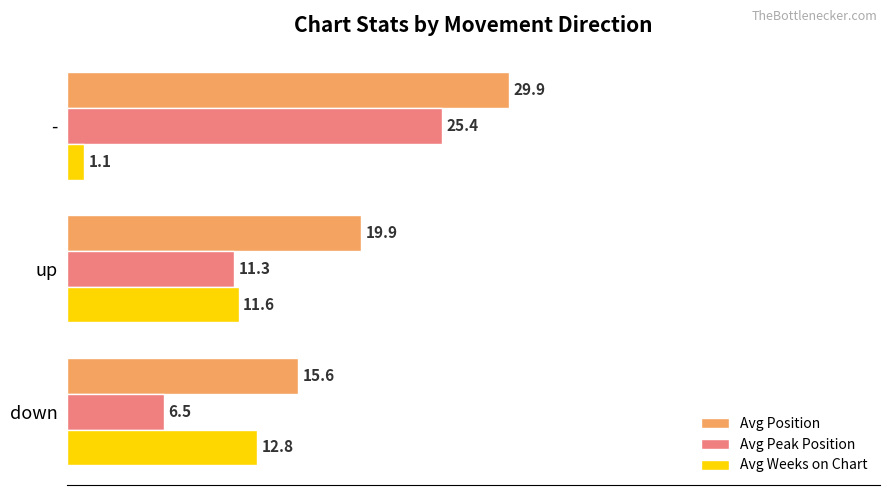

Which series has the largest total across all categories?

Avg Position